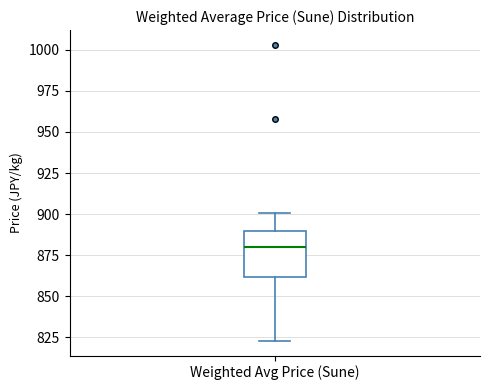

Where is the lower edge of the box for Weighted Avg Price (Sune) on the y-axis? The values are not printed on the chart, so give them approximately, as read against the axis.

860